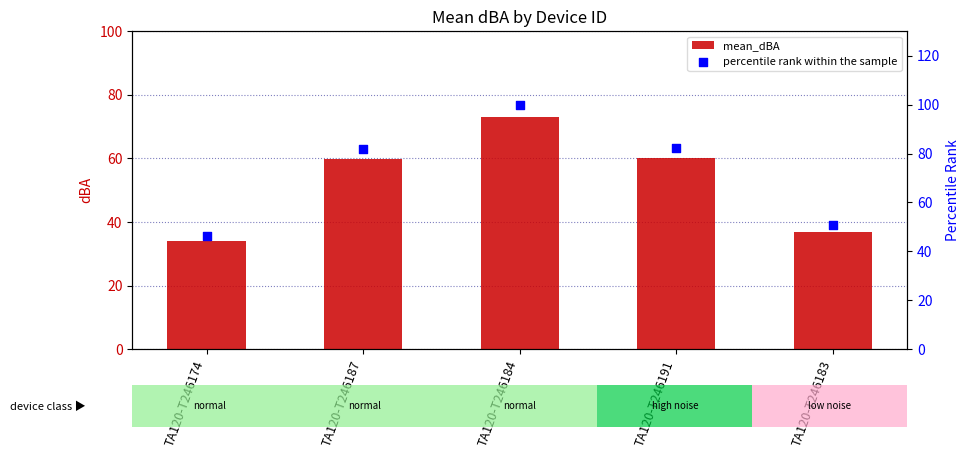

Which series has the largest Y range (max minus min)?

percentile rank within the sample